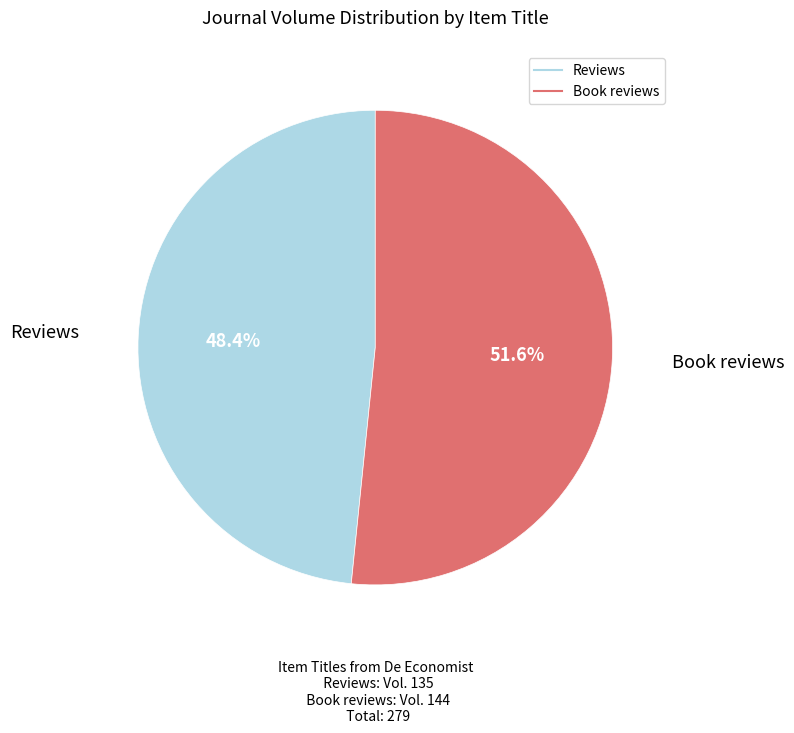

To the nearest percent, what percentage of the pie is Reviews?

48%